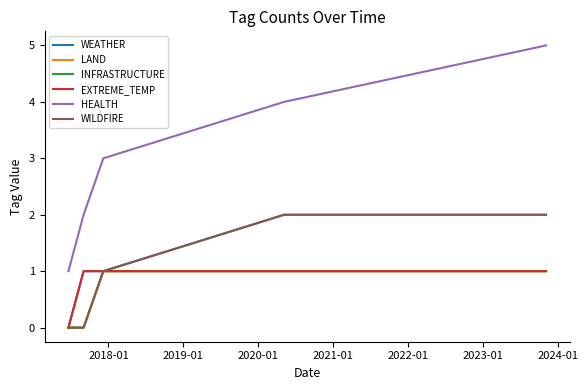

Is this an area chart (filled region under the line)?

No